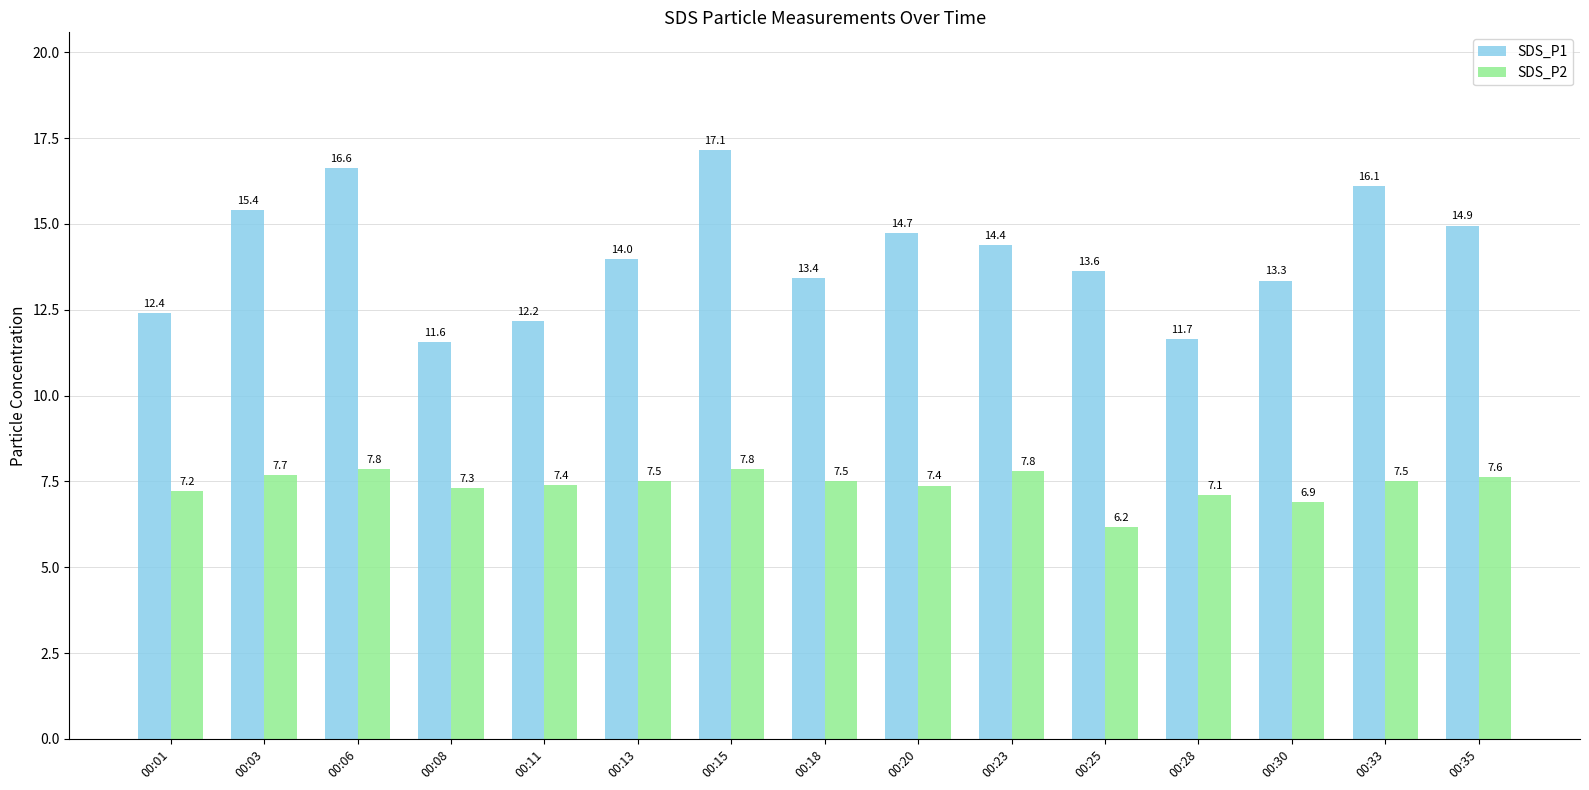

Is it true that SDS_P2 equals 7.8 at 00:06?

True